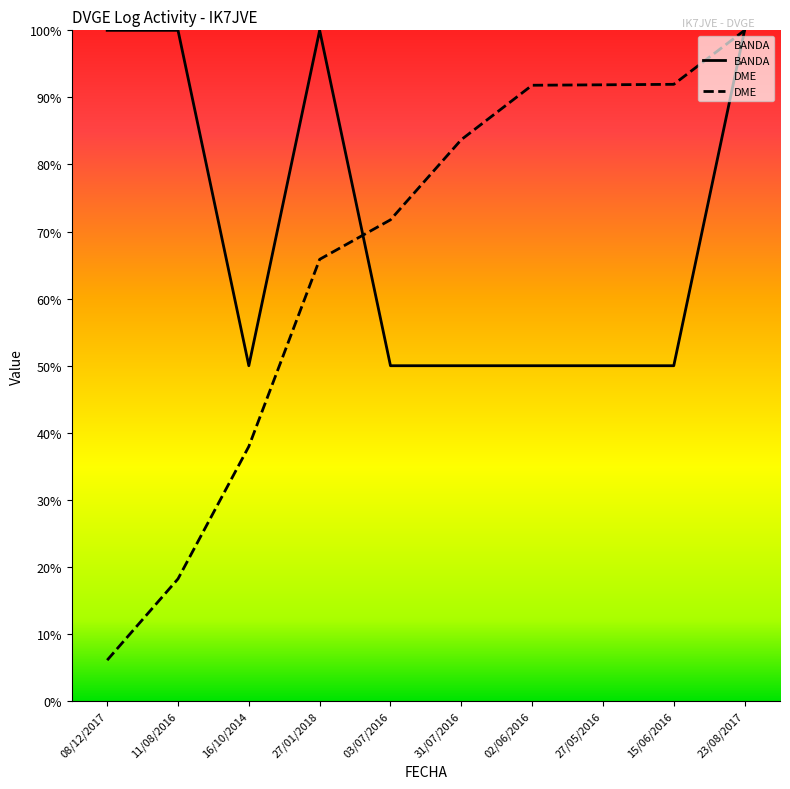

How many lines are shown in the chart?

2